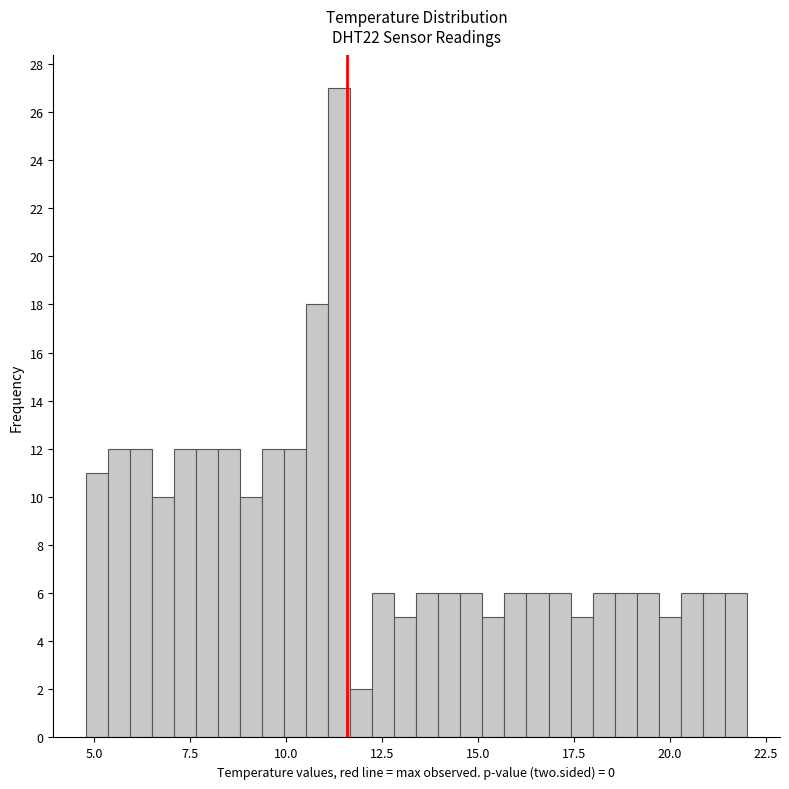

Around what value on the x-axis is the tallest bar? Give the approximate position of its centre, as read against the axis.

11.5